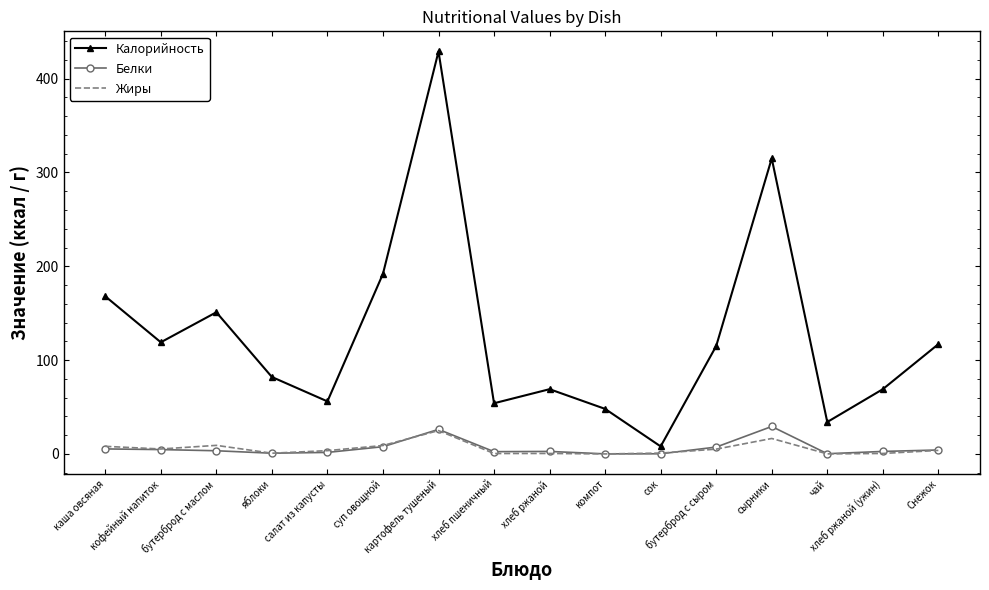

How many distinct data groups are displayed?

3